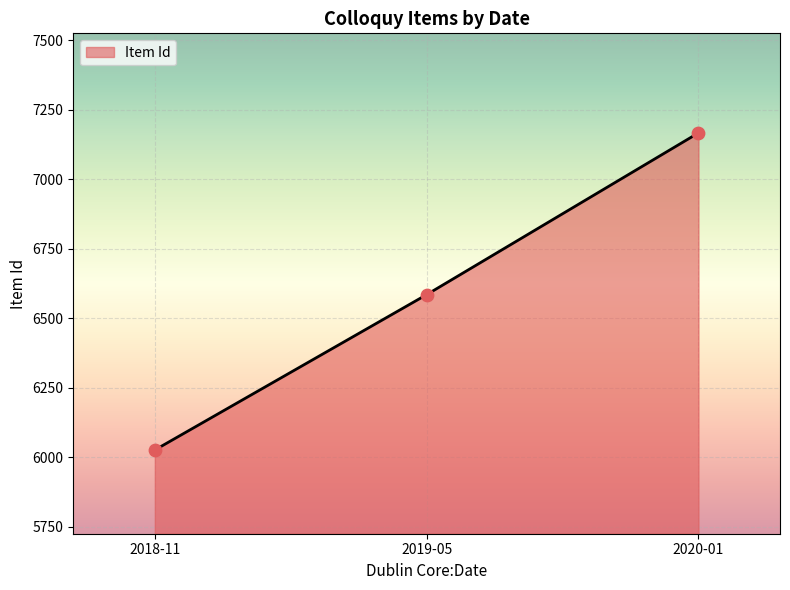

Which has a higher value, 2019-05 or 2018-11?

2019-05